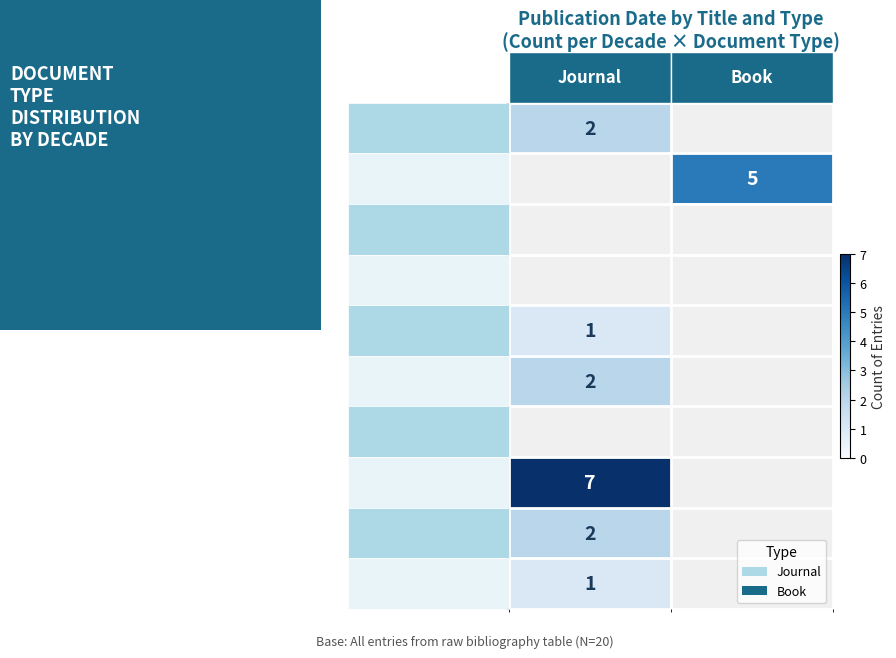

At how many categories does at least one series exceed 1?

2